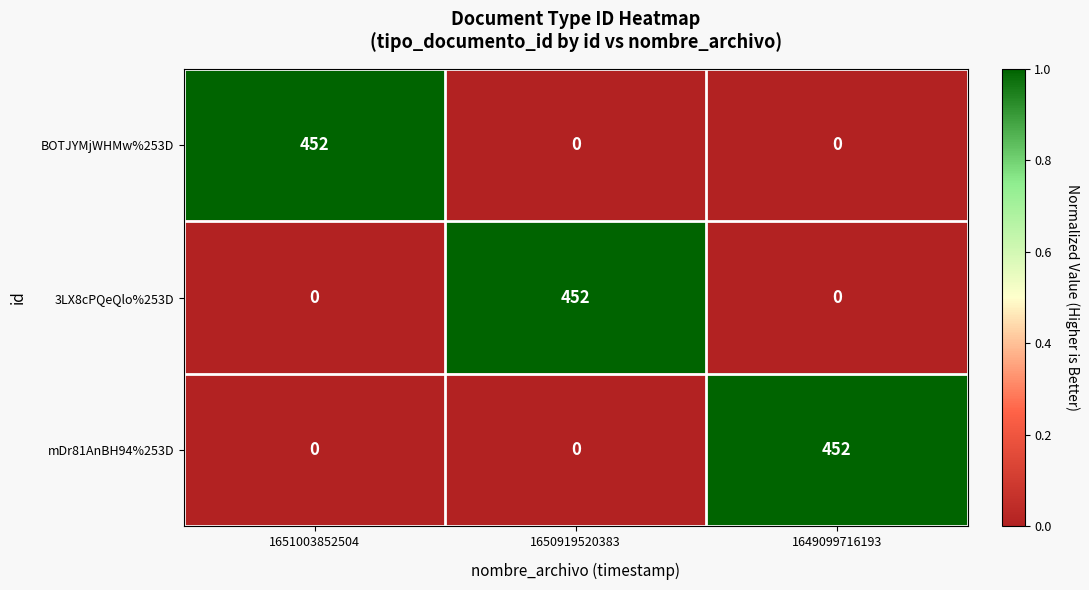

What is the spread (max minus min) of values at 1651003852504?

452